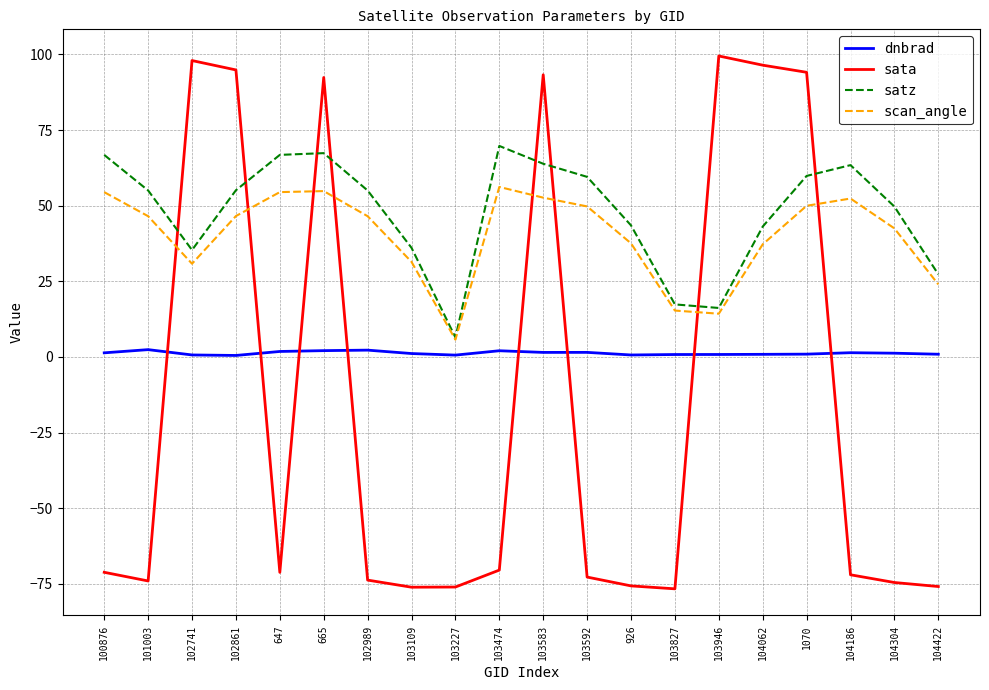

What is the sum of the dnbrad values at 103583 and 103946?

2.3